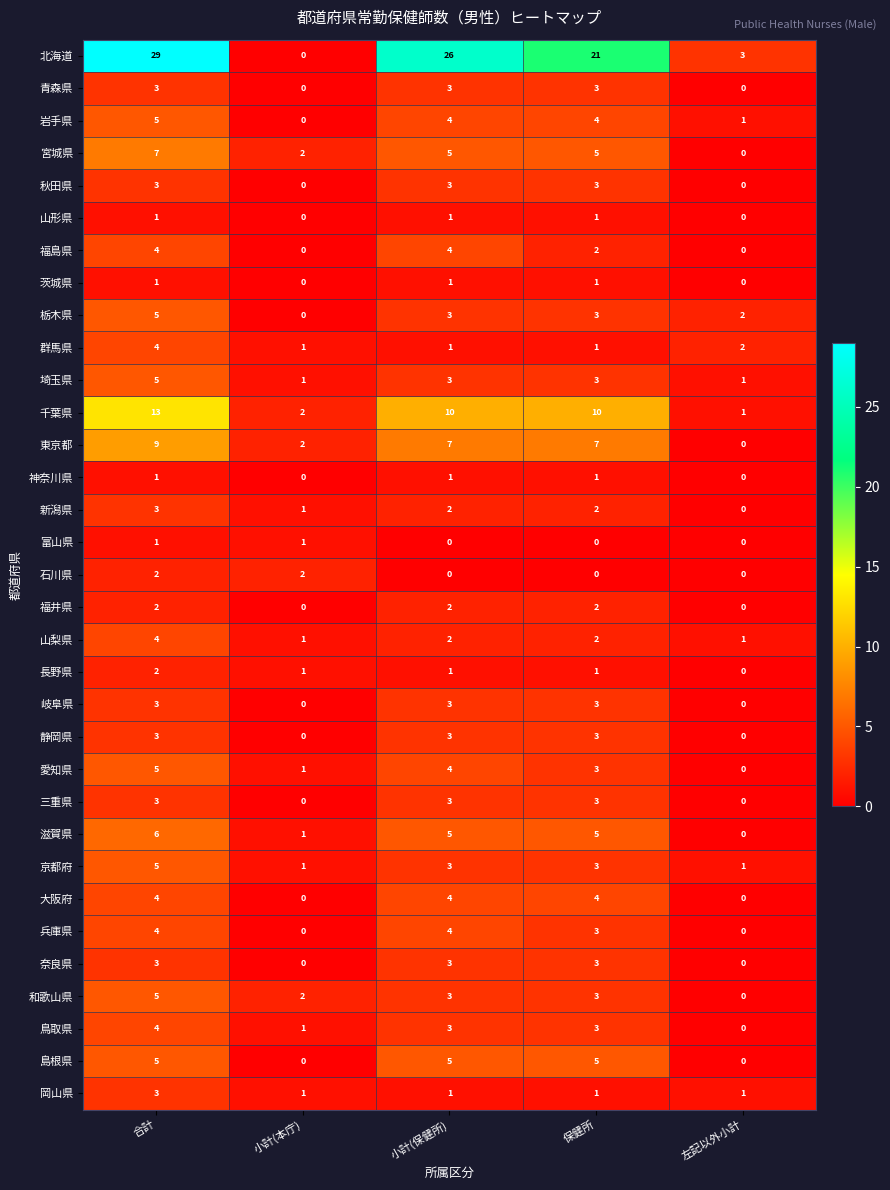

True or false: 東京都 has a value of 5 at 保健所.

False